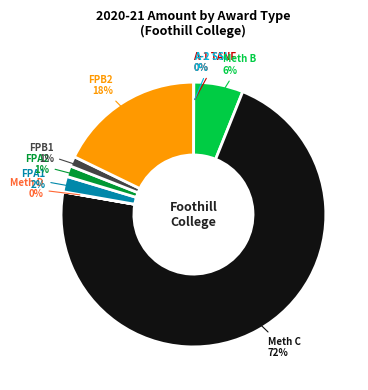

To the nearest percent, what is the average slice percentage?

11%